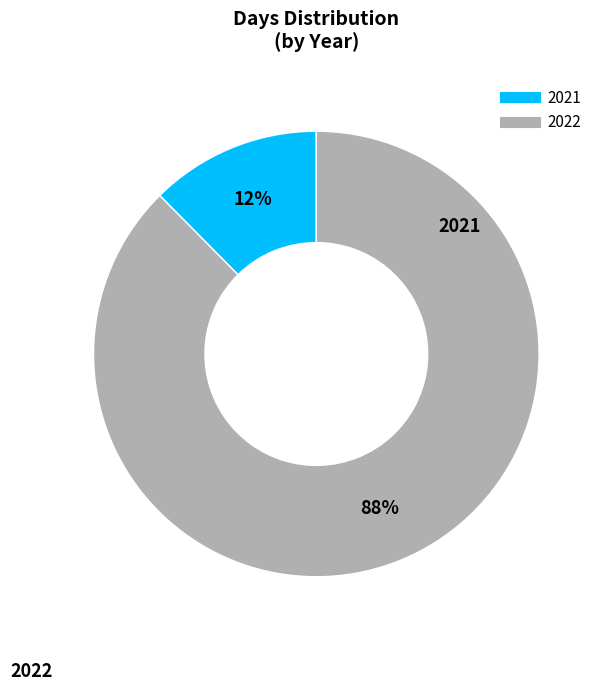

How many segments does this pie chart have?

2